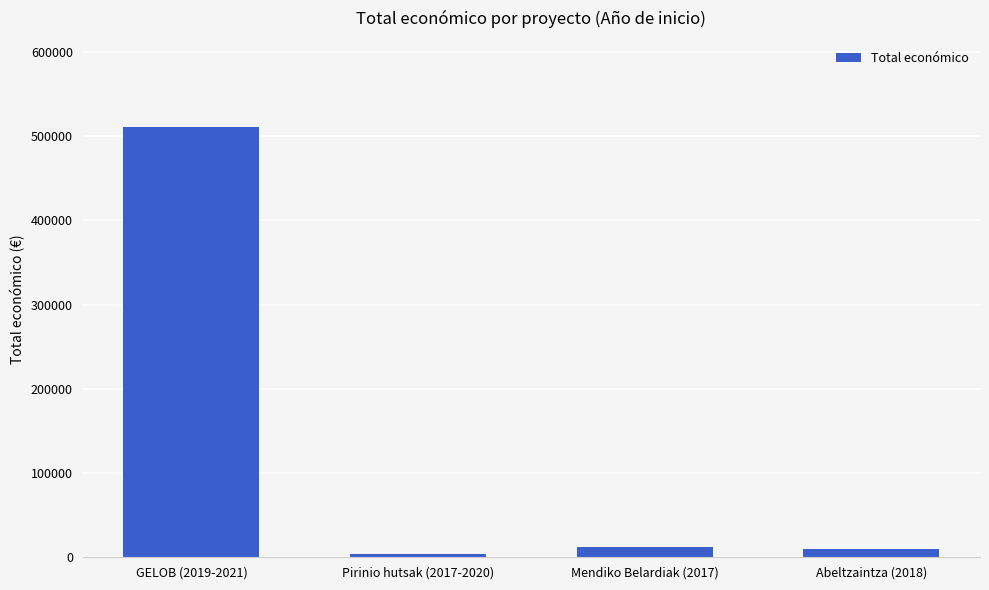

How many data points does each series have?

4